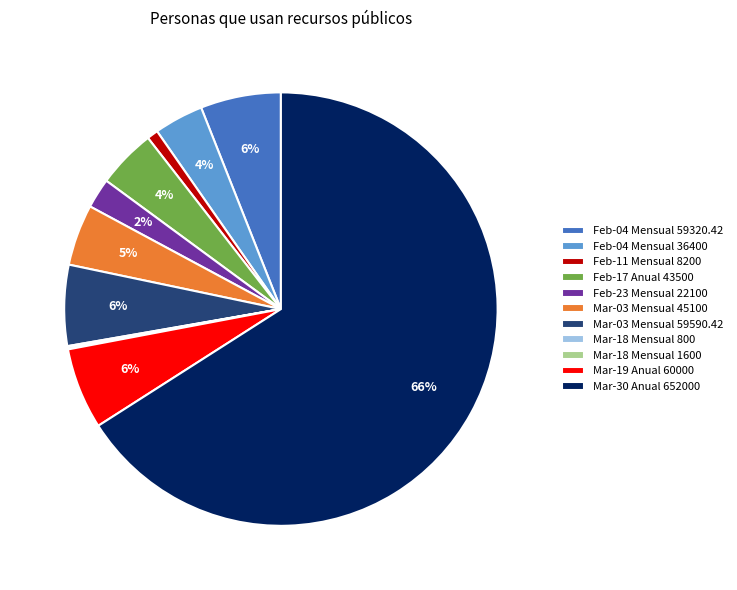

Is it true that Feb-17 Anual 43500 is 4% of the pie?

True